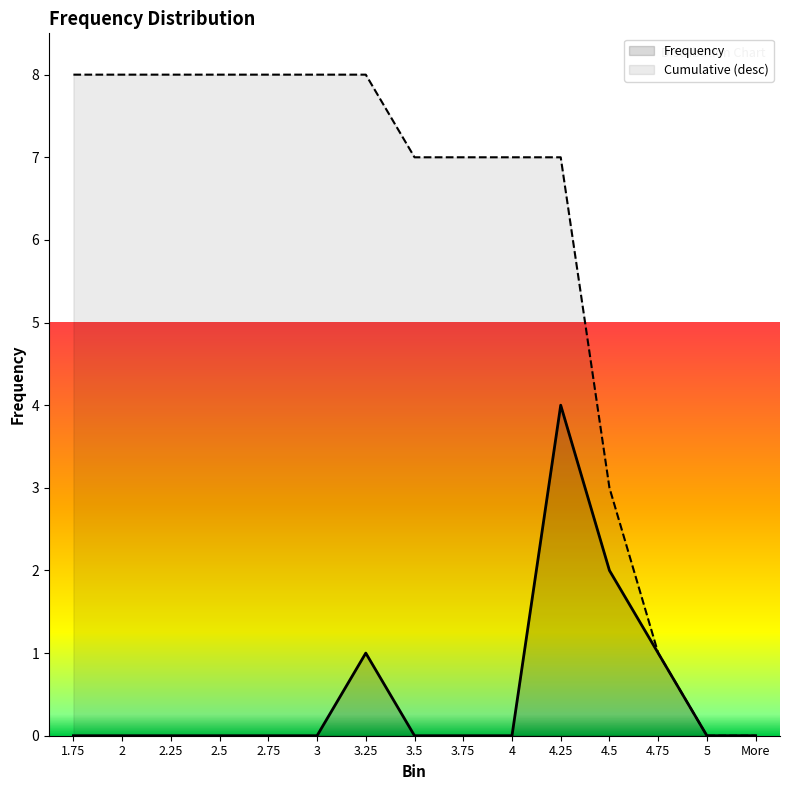

Which label corresponds to the smallest value in the chart?

1.75